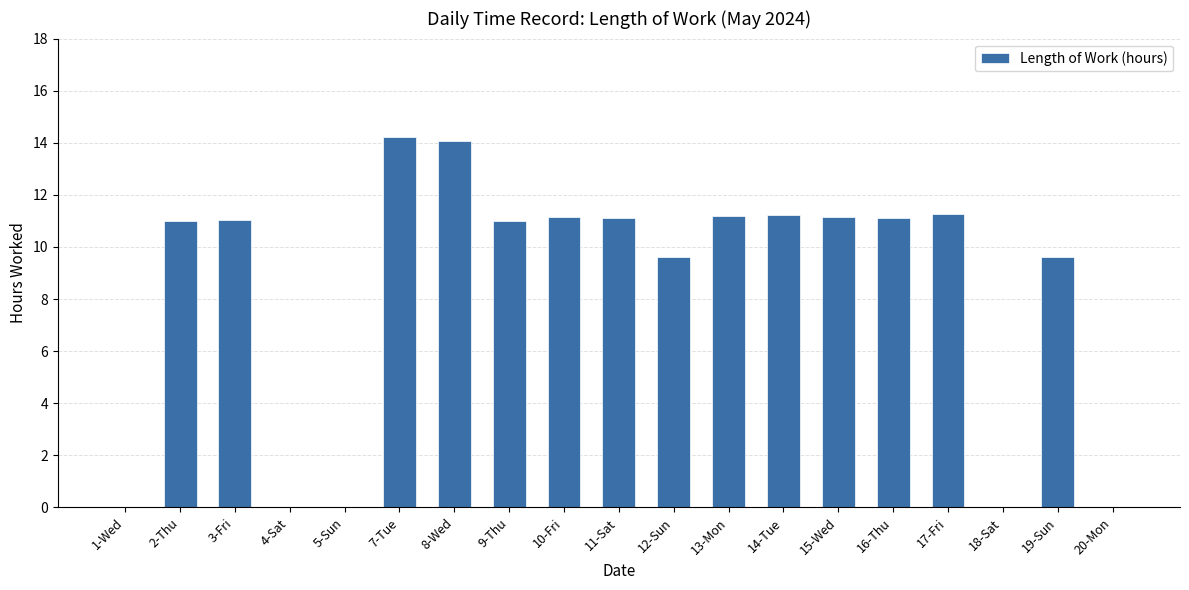

What is the greatest value displayed?

14.2